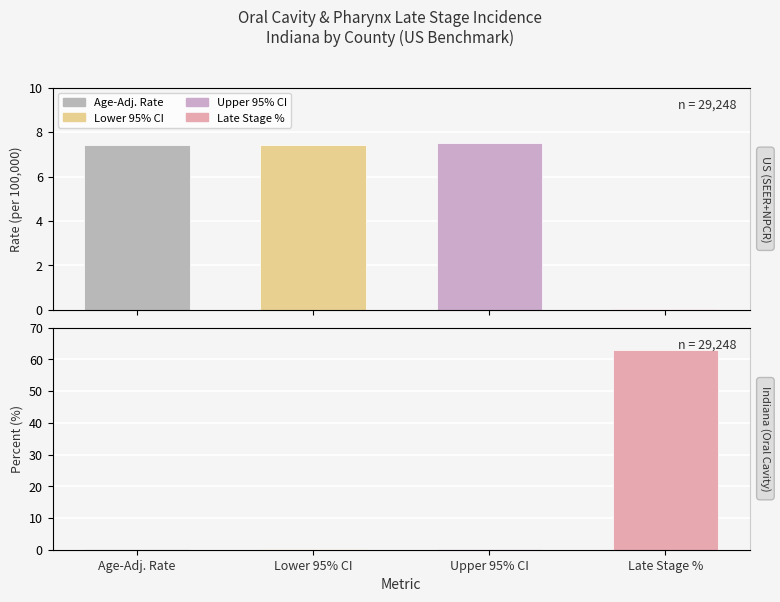

Reading left to right, what are all the values shown in this chart?

Age-Adjusted Incidence Rate: Age-Adj. Rate=7.4	Lower 95% CI=7.4	Upper 95% CI=7.5	Late Stage %=0.1
Percent Late Stage: Age-Adj. Rate=0.1	Lower 95% CI=0.1	Upper 95% CI=0.1	Late Stage %=62.9